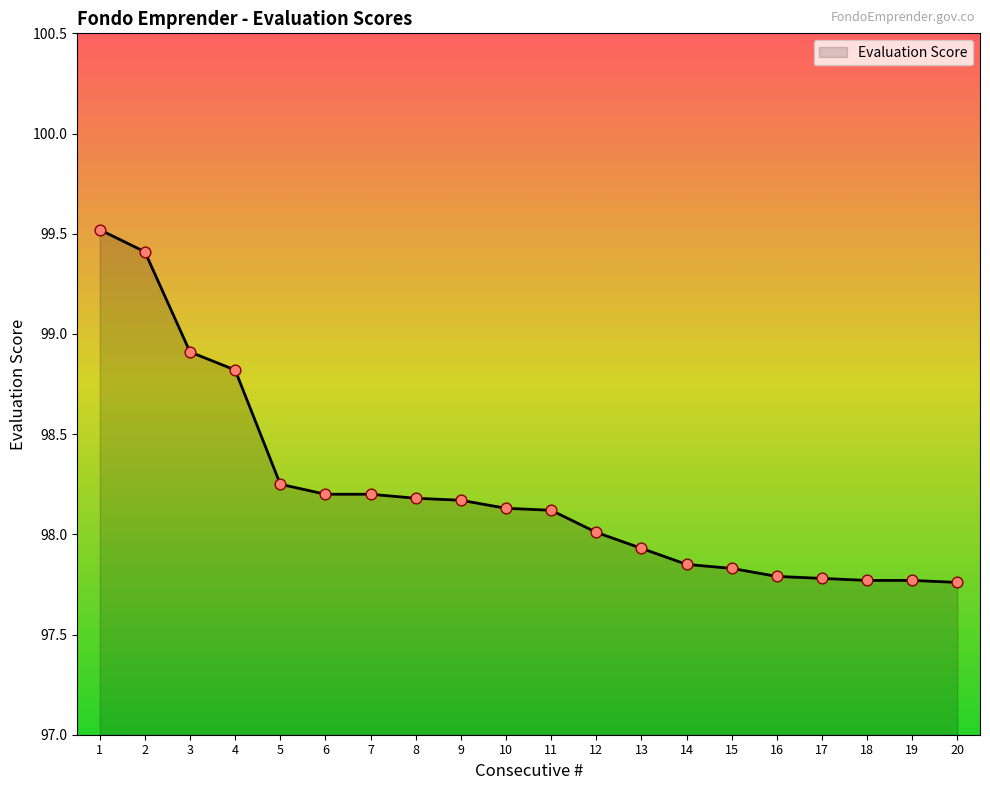

Which has a higher value, 4 or 16?

4